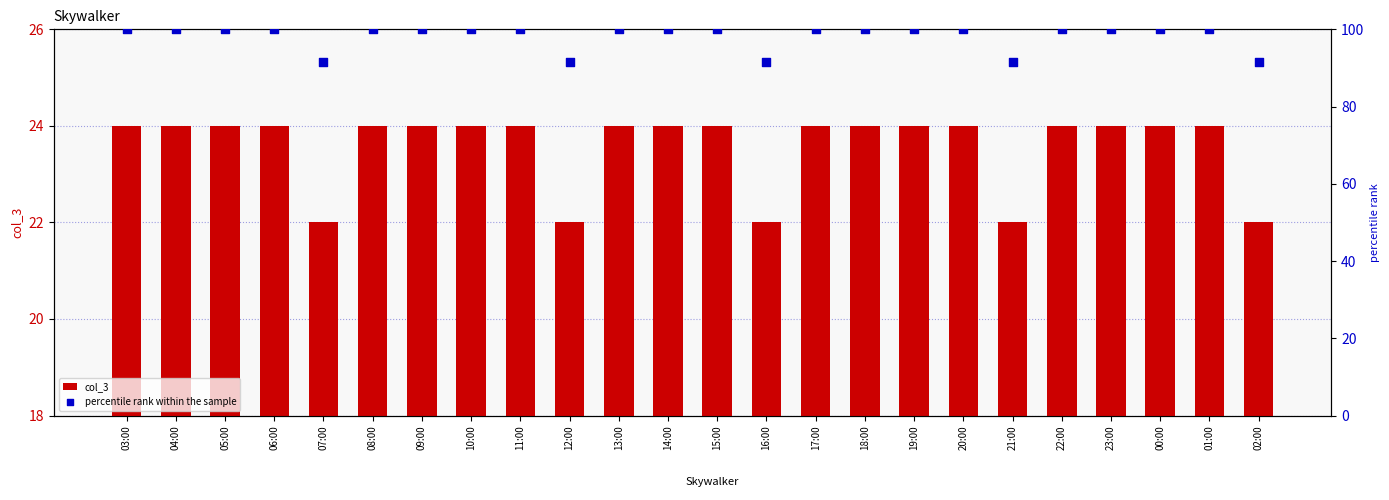

At which category is the sum across all series the highest?

03:00